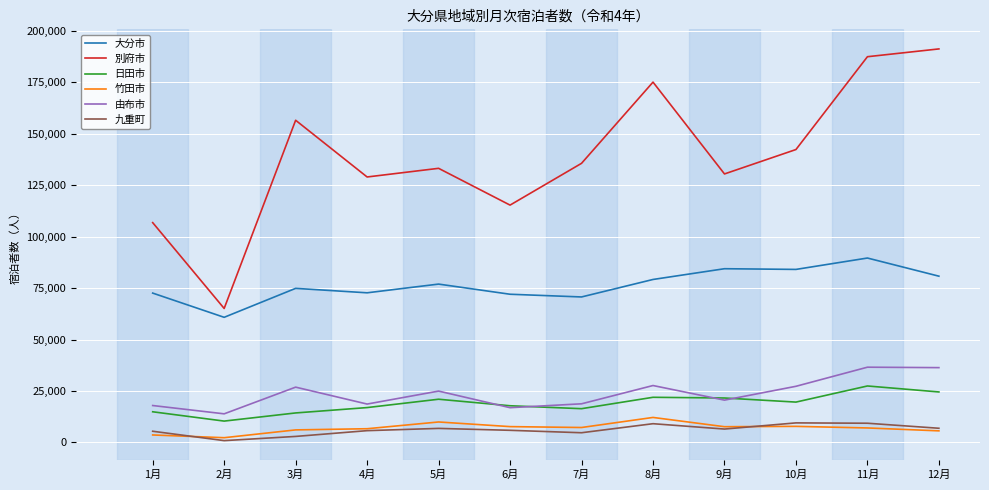

What is the lowest value of the 別府市 series?

65099